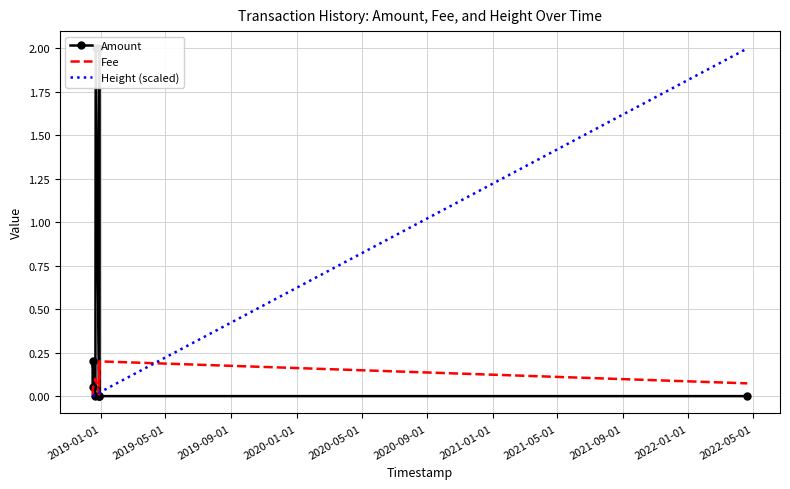

Reading left to right, extract all data points from this chart.

Amount: 0.1	0.2	0.0	2.0	0.0	0.0	2.0	0.0	0.0
Fee: 0.0	0.0	0.1	0.1	0.0	0.2	0.1	0.2	0.1
Height (scaled): 0.0	0.0	0.0	0.0	0.0	0.0	0.0	0.0	2.0